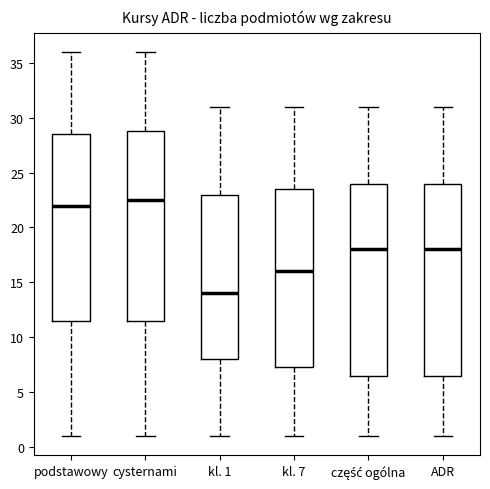

Which box has the highest median line?

cysternami